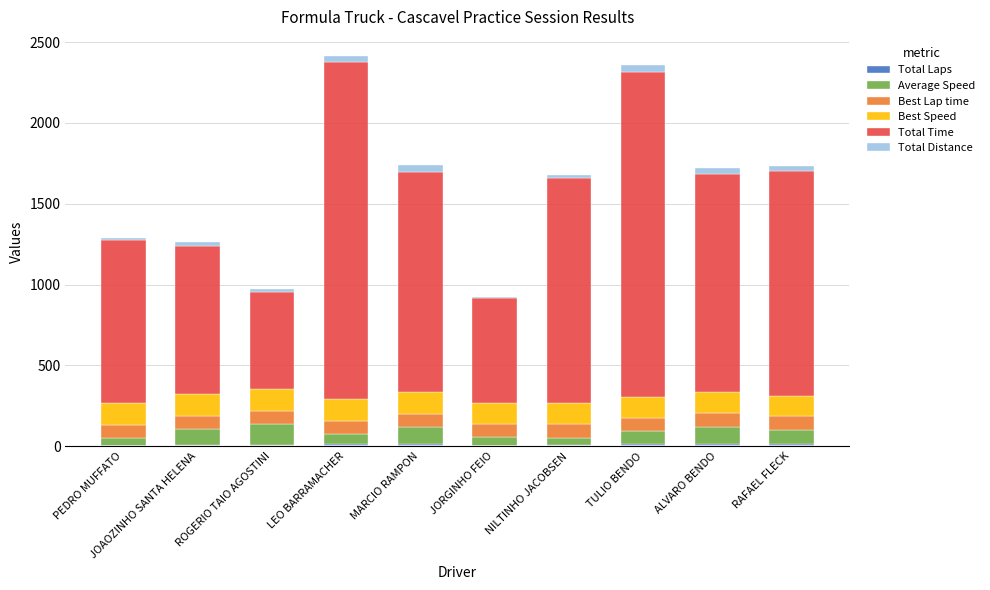

Where is Best Speed nearest to the value 132?

JORGINHO FEIO